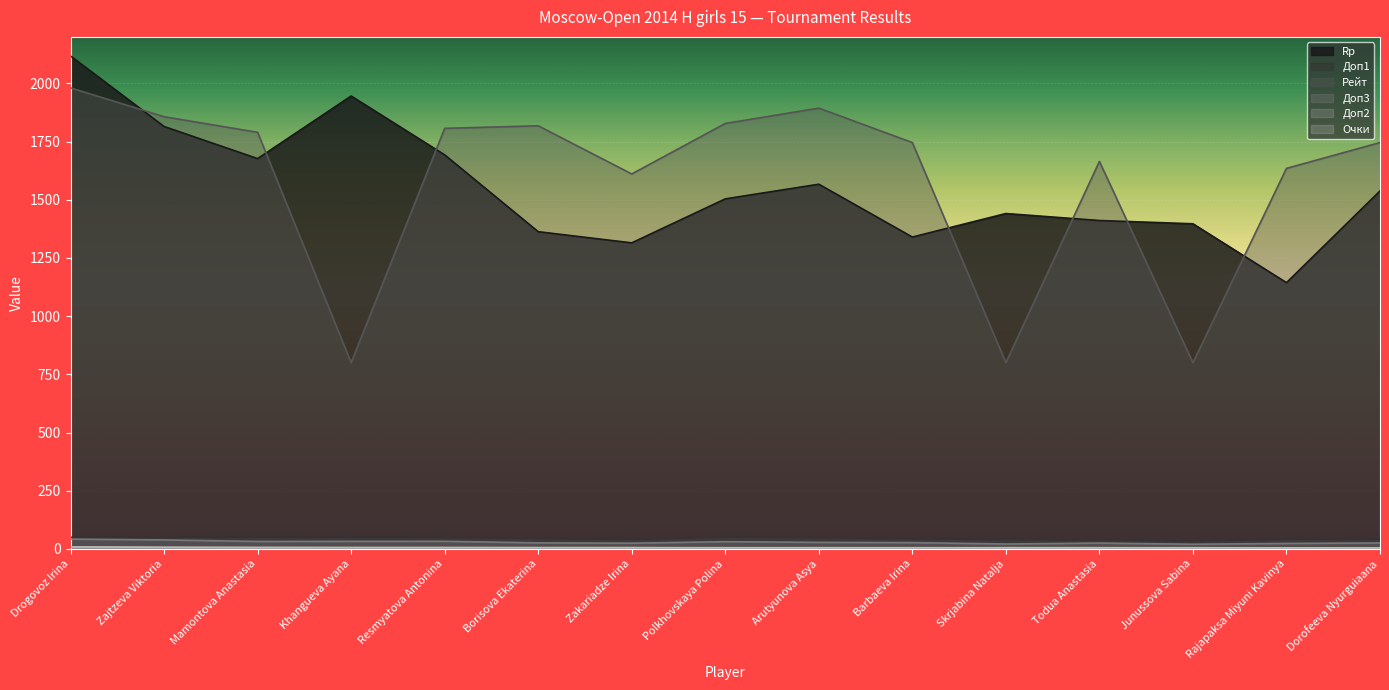

How many data points in Rp are above 1504?

7